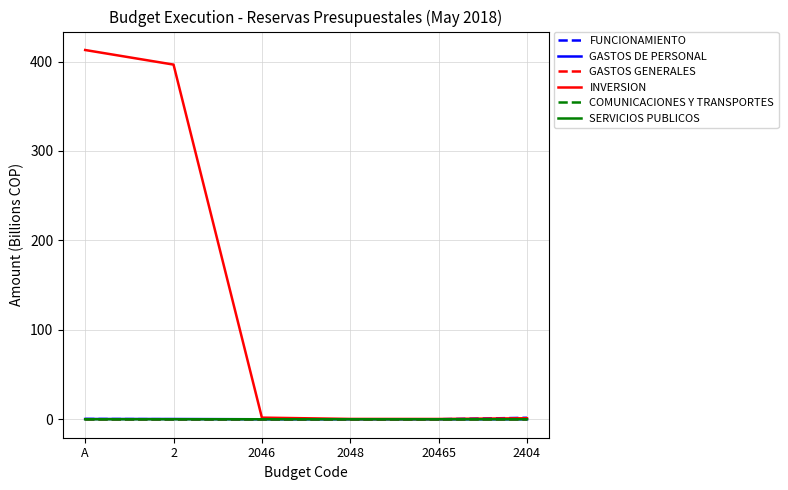

True or false: FUNCIONAMIENTO and GASTOS GENERALES cross at least once.

False